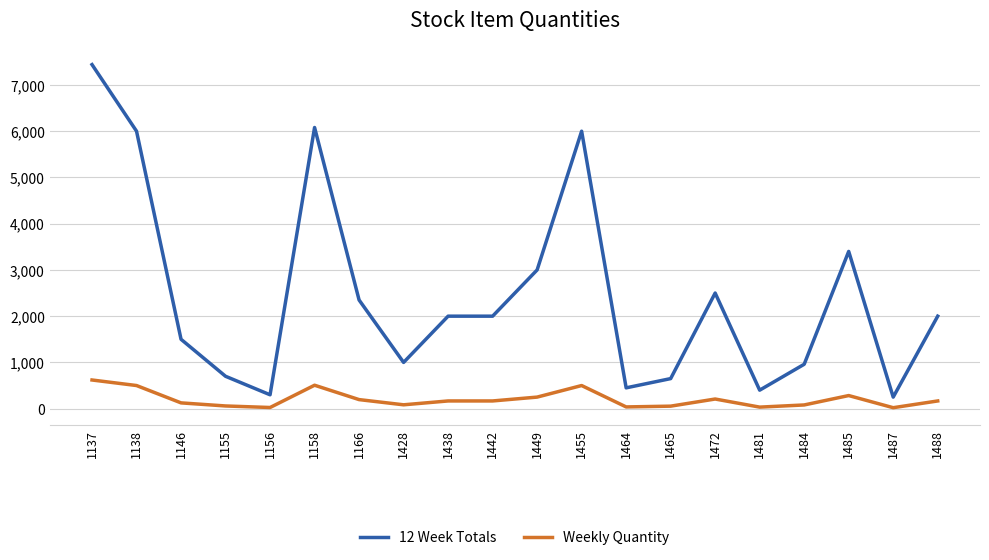

What is the minimum value for Weekly Quantity?

20.8